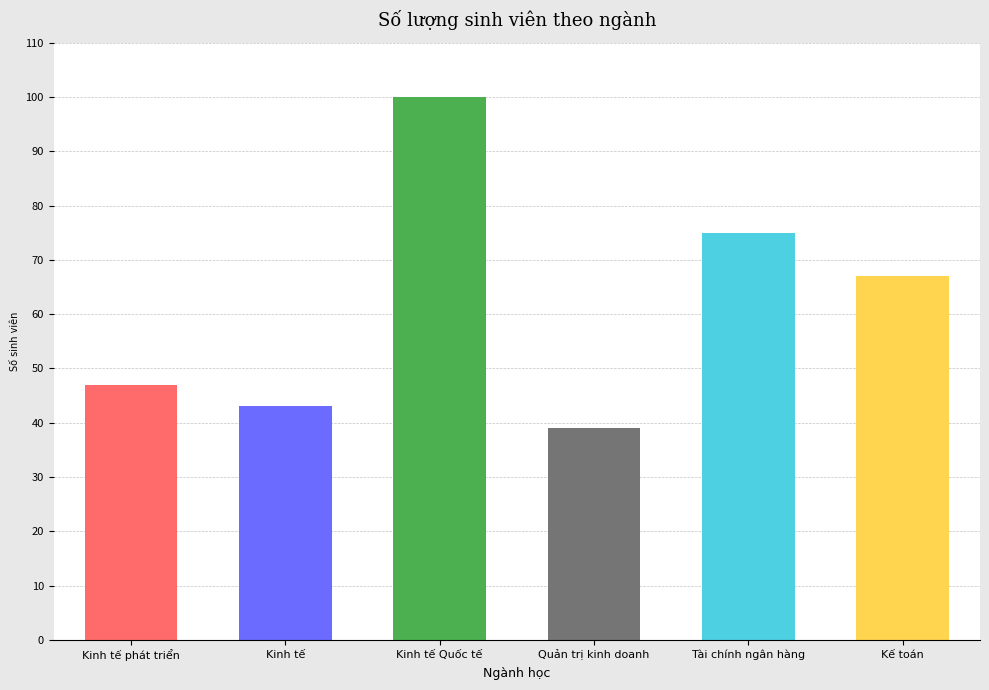

What is the maximum value shown in the chart?

100